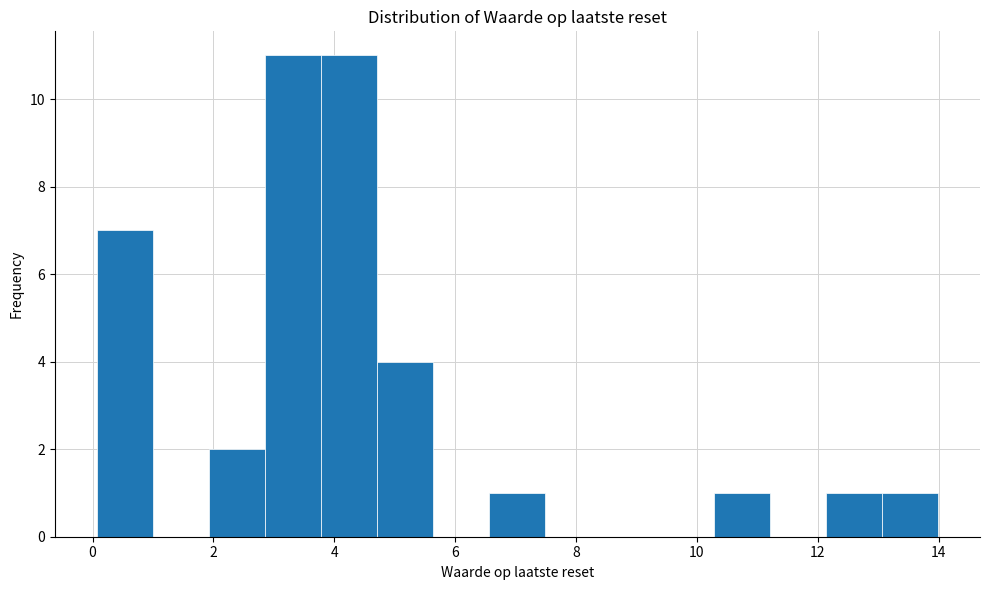

What is the height of the bar covering 12.2 to 13.0 on the x-axis? Neither the bar edges nor the heights are printed on the chart, so give them approximately, as read against the axes.

1